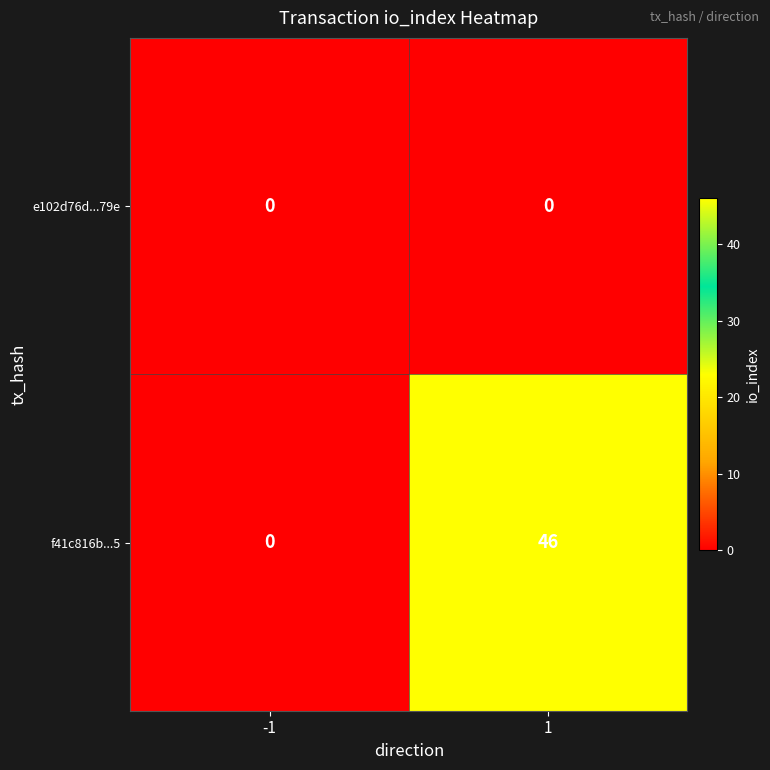

What is the difference between the highest and lowest values at 1?

46